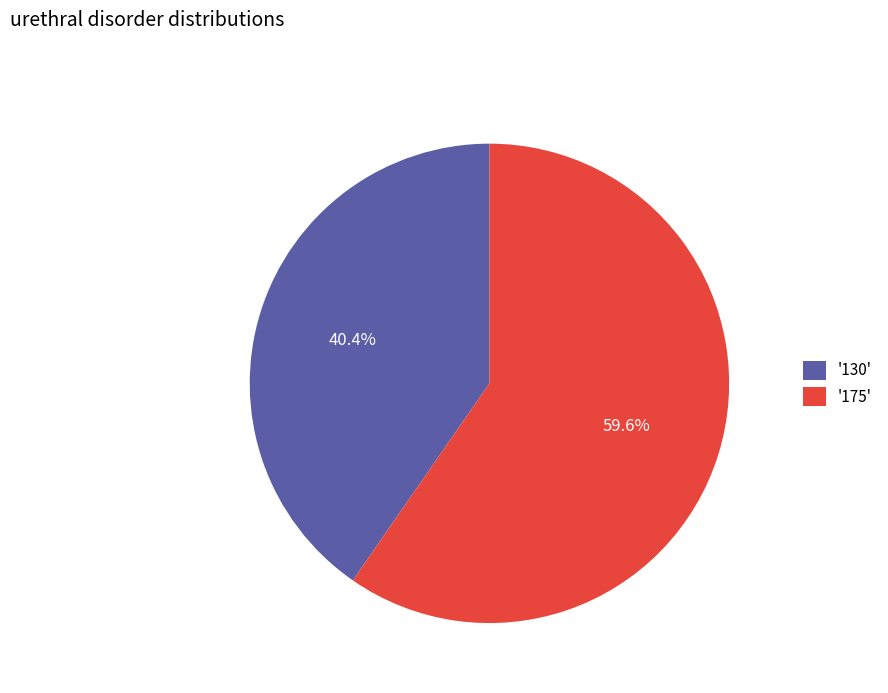

Is there any slice that represents more than half of the pie?

Yes